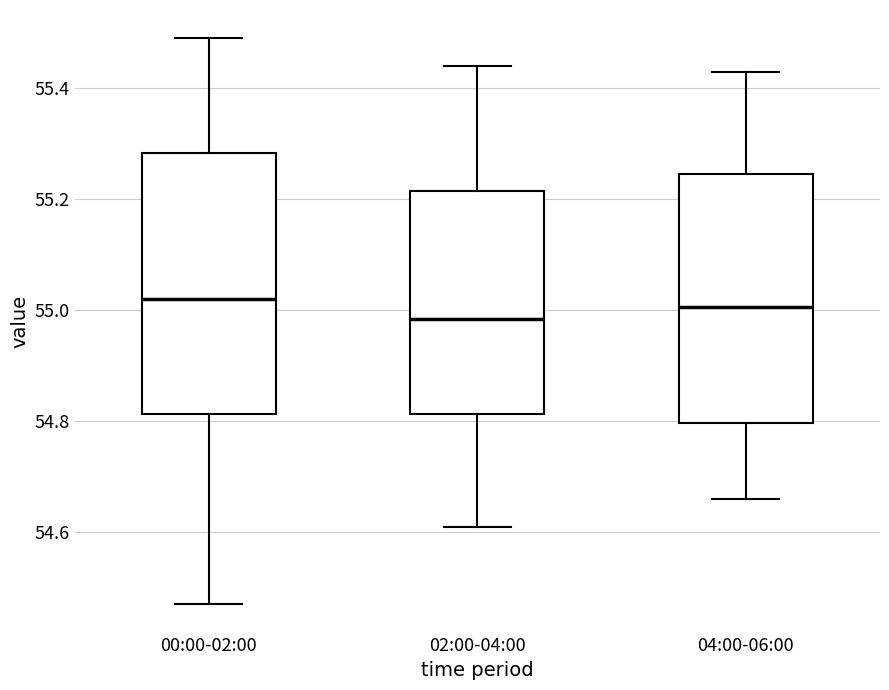

Reading left to right, read every box against the y-axis: the position of its median line, the range the box covers, and the ends of its whiskers. The values are not printed on the chart, so give them approximately, as read against the axis.

00:00-02:00: median 55.02, box 54.82 to 55.28, whiskers 54.48 to 55.50
02:00-04:00: median 54.98, box 54.82 to 55.22, whiskers 54.62 to 55.44
04:00-06:00: median 55.00, box 54.80 to 55.24, whiskers 54.66 to 55.44